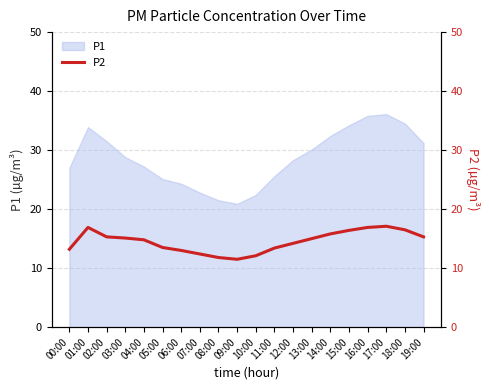

Where does the data first go above 15?

01:00